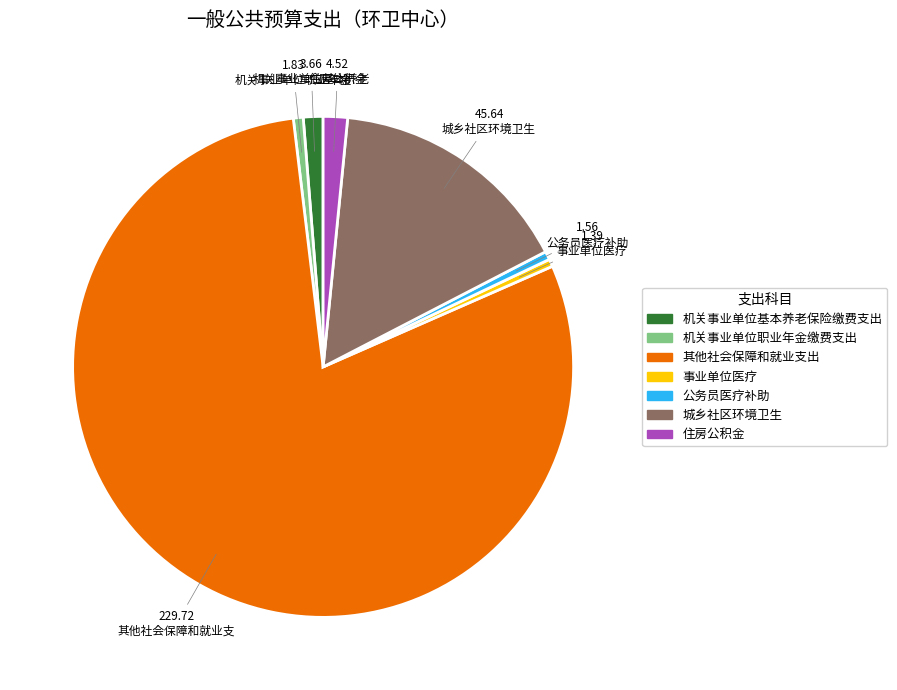

Do 机关事业单位职业年金缴费支出 and 城乡社区环境卫生 together represent more than half of the pie?

No